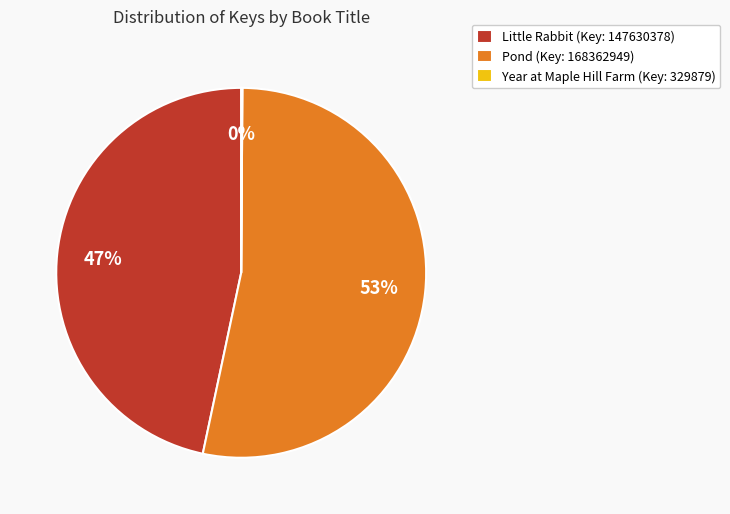

To the nearest percent, what is the difference between the largest and smallest slice percentages?

53%